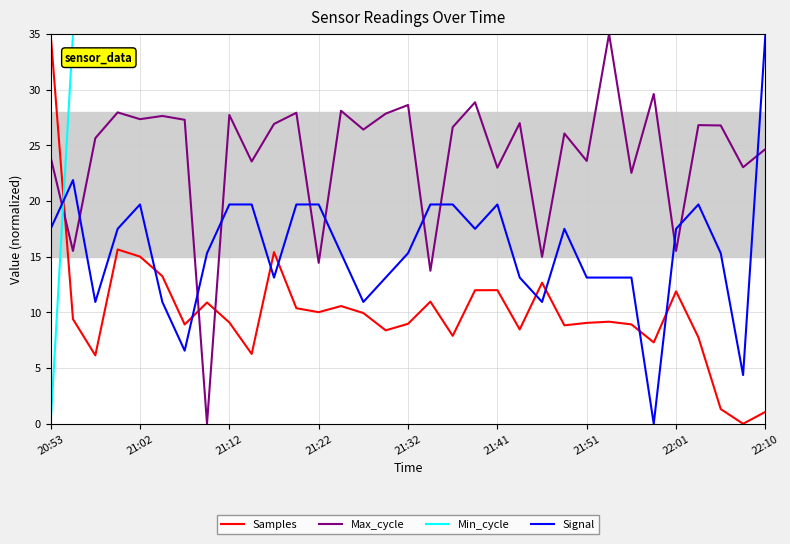

True or false: Signal has more than 2 interior local peaks.

True